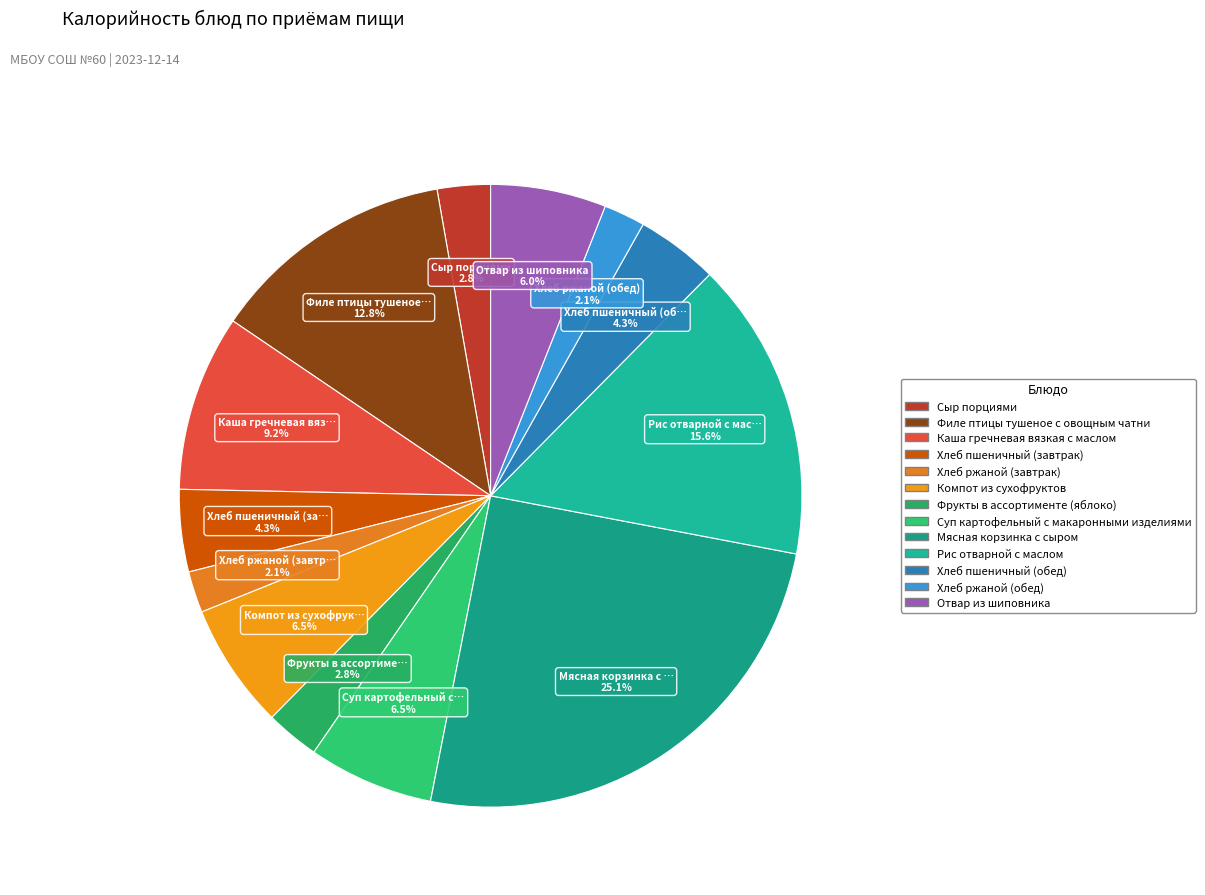

True or false: Филе птицы тушеное с овощным чатни accounts for 5% of the total.

False